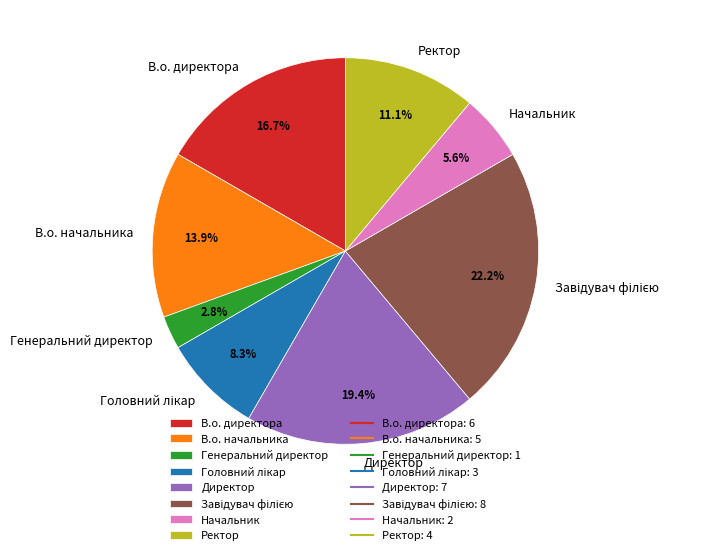

What percentage is NOT represented by В.о. директора?

83.3%